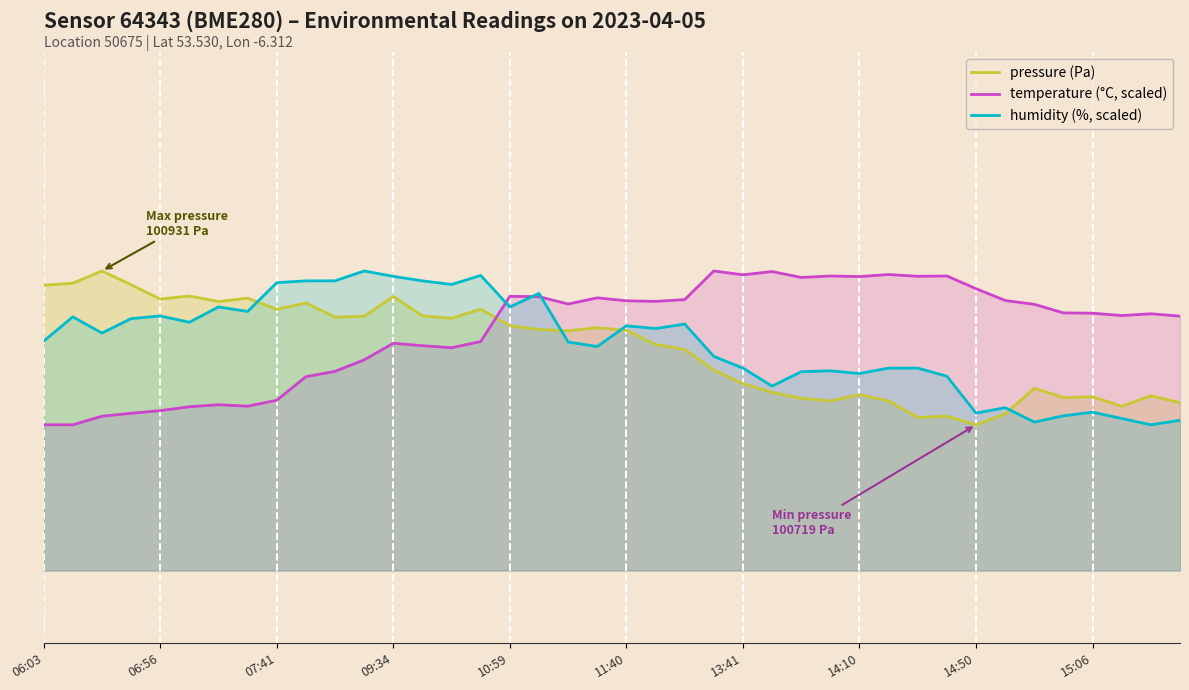

After their last crossing, which series has the higher values: humidity (%, scaled) or pressure (Pa)?

pressure (Pa)